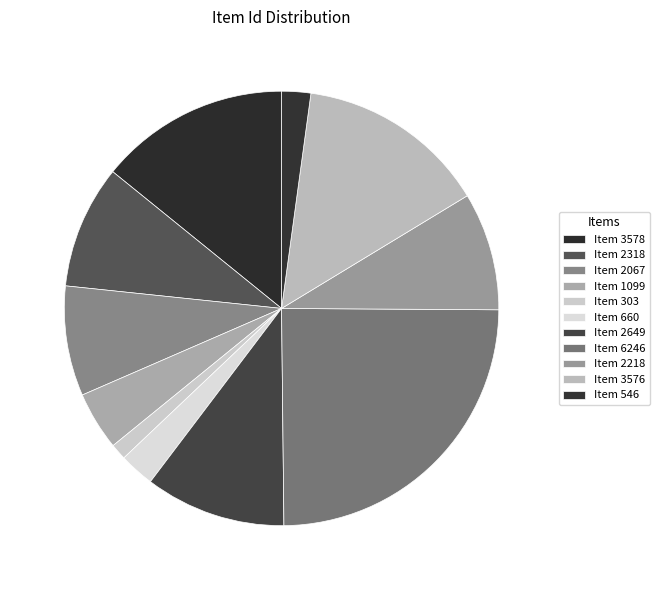

The Item 3578 slice represents 28% of the pie. True or false?

False